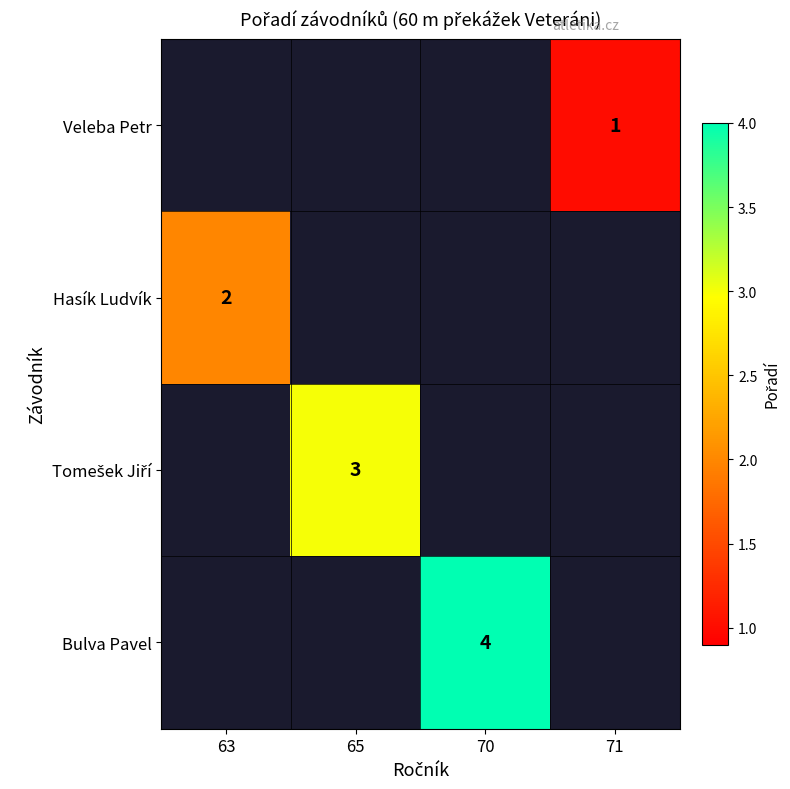

List the labels in order of Veleba Petr value, largest first.

63, 65, 70, 71